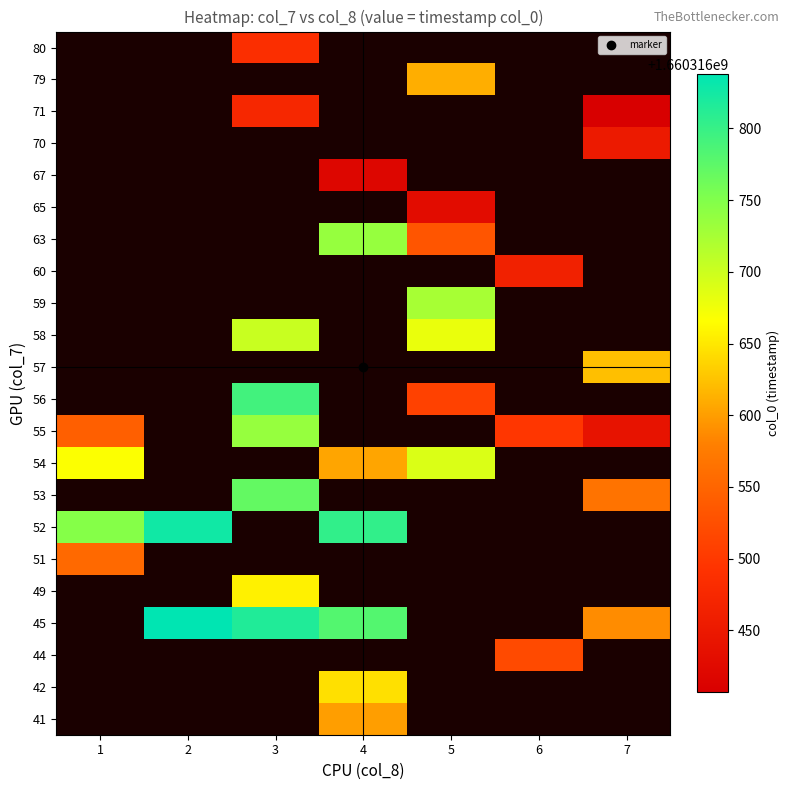

What is the smallest value displayed?

1660316406.8